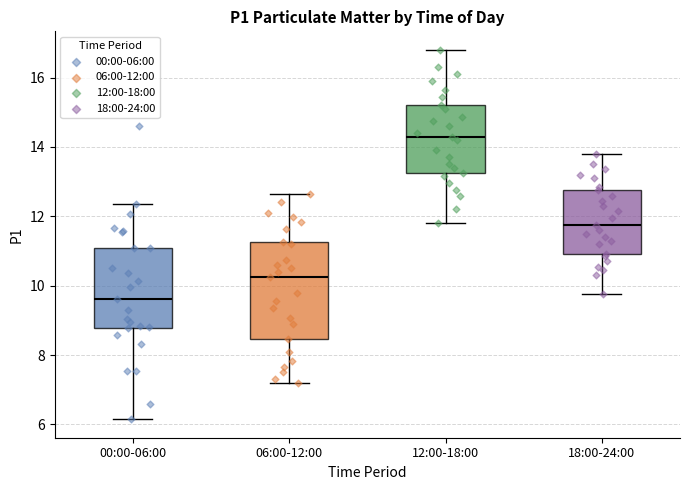

Which box has the highest median line?

12:00-18:00